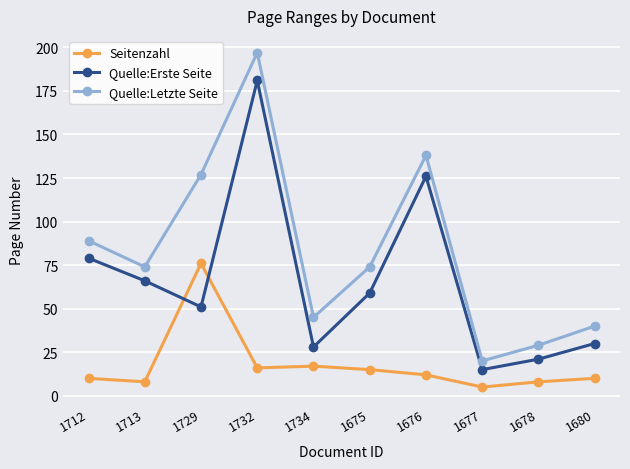

At which label does Seitenzahl reach its minimum?

1677